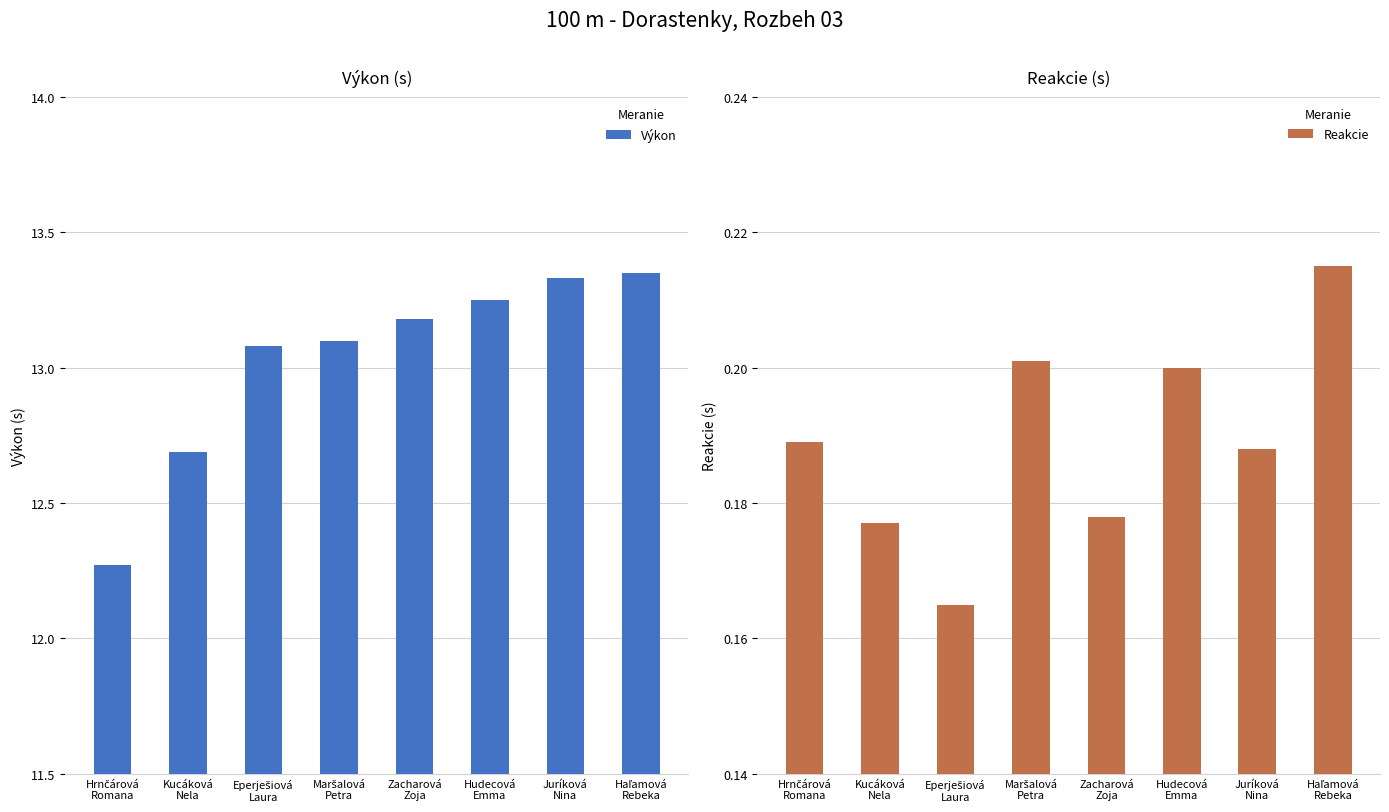

Reading left to right, list all the values displayed in this chart.

Výkon: Hrnčárová
Romana=12.3	Kucáková
Nela=12.7	Eperješiová
Laura=13.1	Maršalová
Petra=13.1	Zacharová
Zoja=13.2	Hudecová
Emma=13.2	Juríková
Nina=13.3	Haľamová
Rebeka=13.3
Reakcie: Hrnčárová
Romana=0.2	Kucáková
Nela=0.2	Eperješiová
Laura=0.2	Maršalová
Petra=0.2	Zacharová
Zoja=0.2	Hudecová
Emma=0.2	Juríková
Nina=0.2	Haľamová
Rebeka=0.2